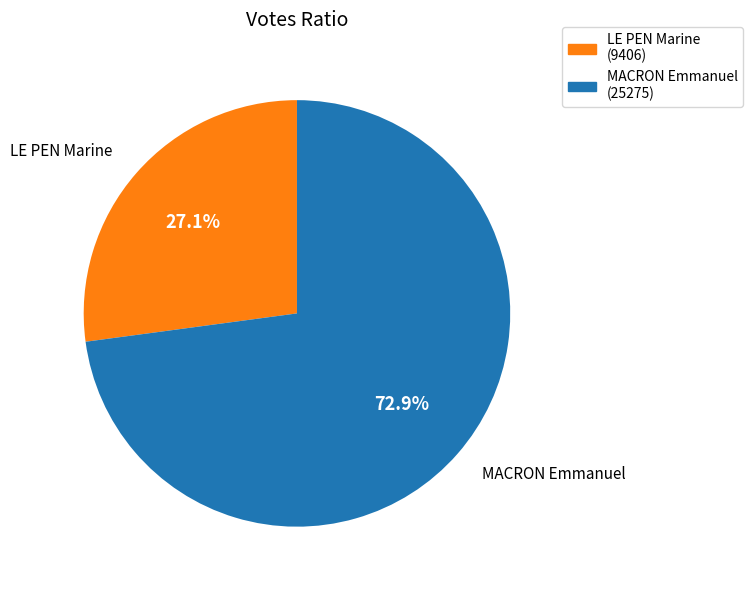

The MACRON Emmanuel slice represents 73% of the pie. True or false?

True